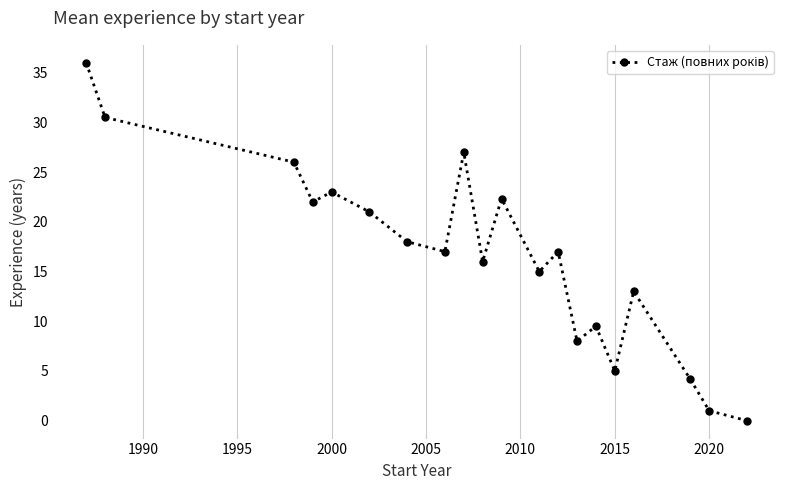

What is the value of the 11th point from the left?

22.3